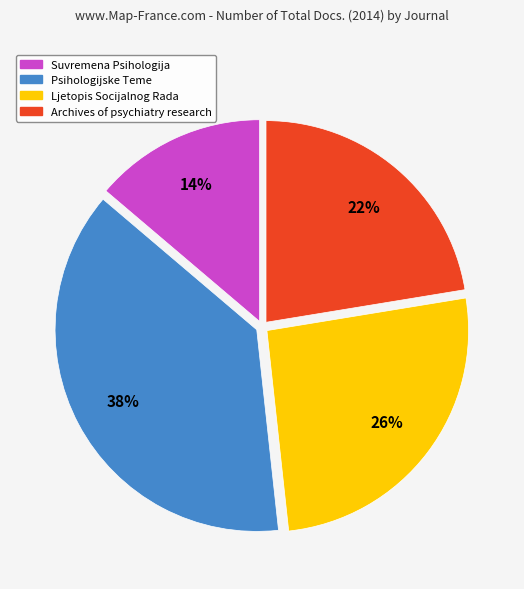

How many segments does this pie chart have?

4